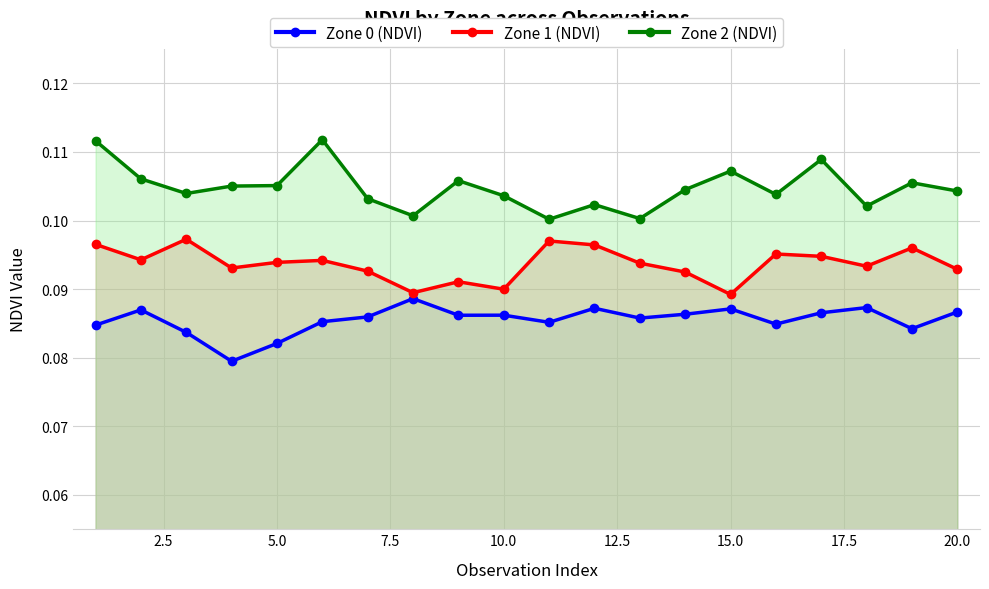

The value of Zone 1 (NDVI) at 5.0 is 0.0. True or false?

False